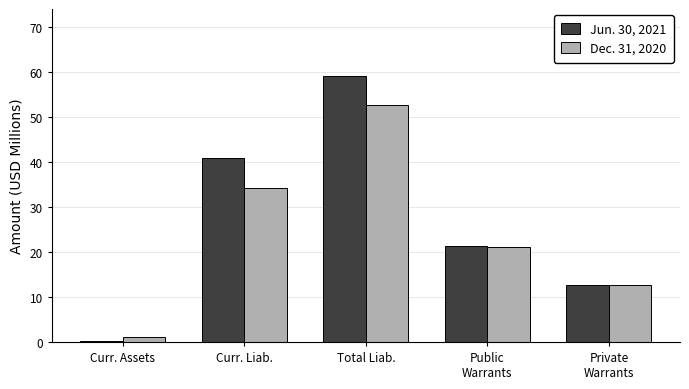

How many distinct data groups are displayed?

2